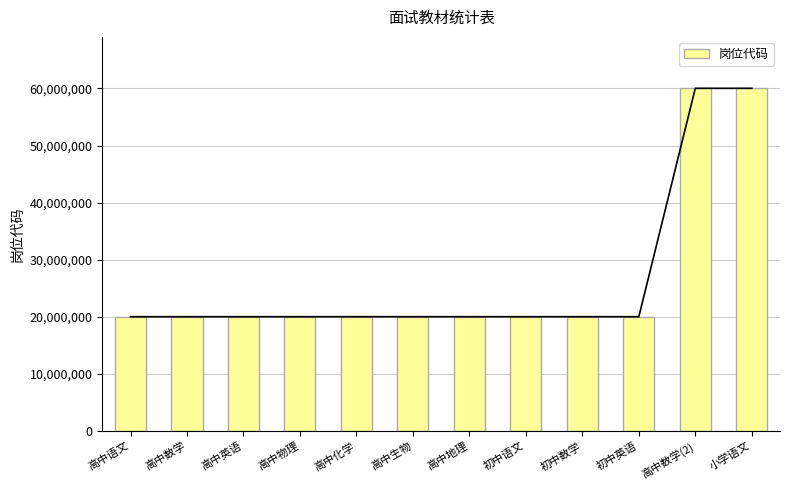

Approximately how many times larger is the value at 高中语文 compared to 高中英语?

1.0